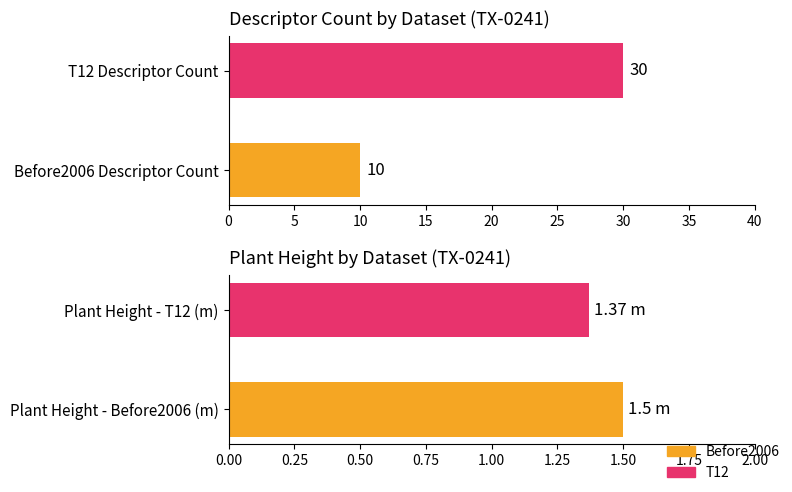

What is the maximum value shown in the chart?

30.0